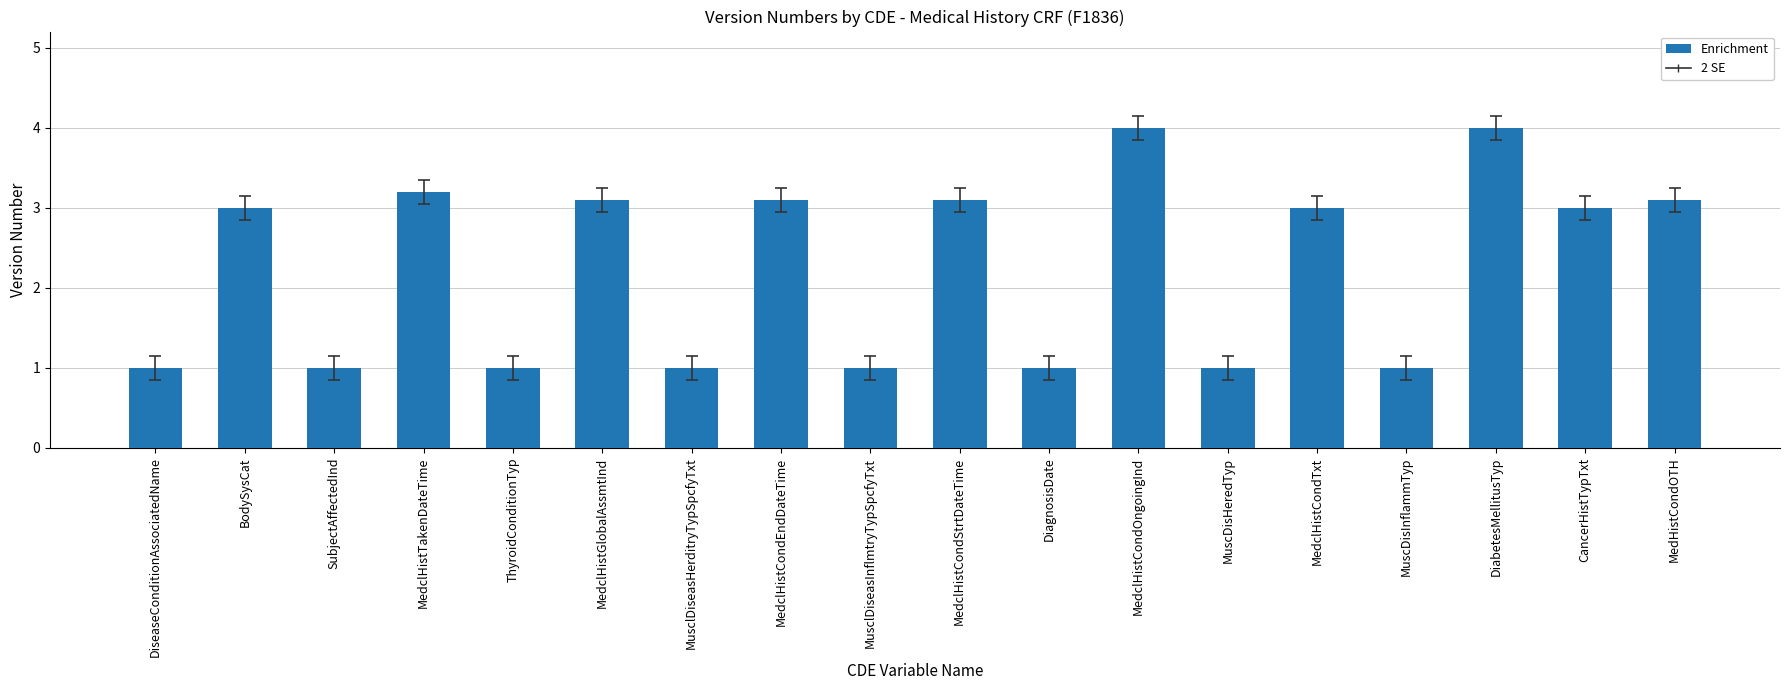

How many bars are there in total?

18